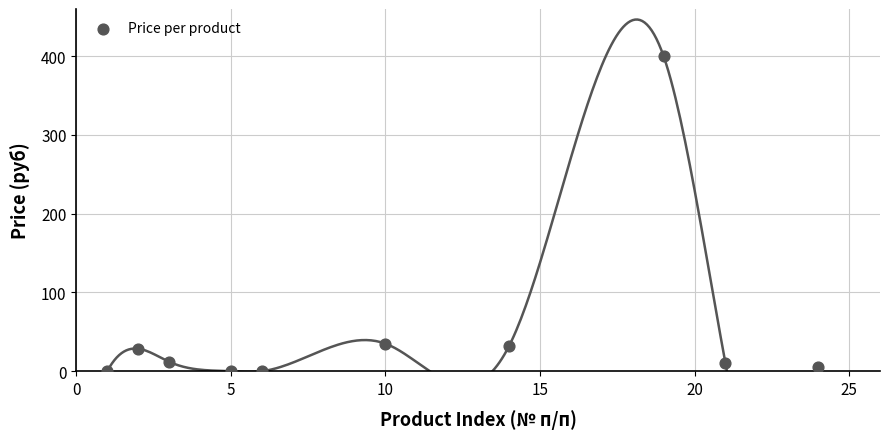

What is the average Y value?

52.3